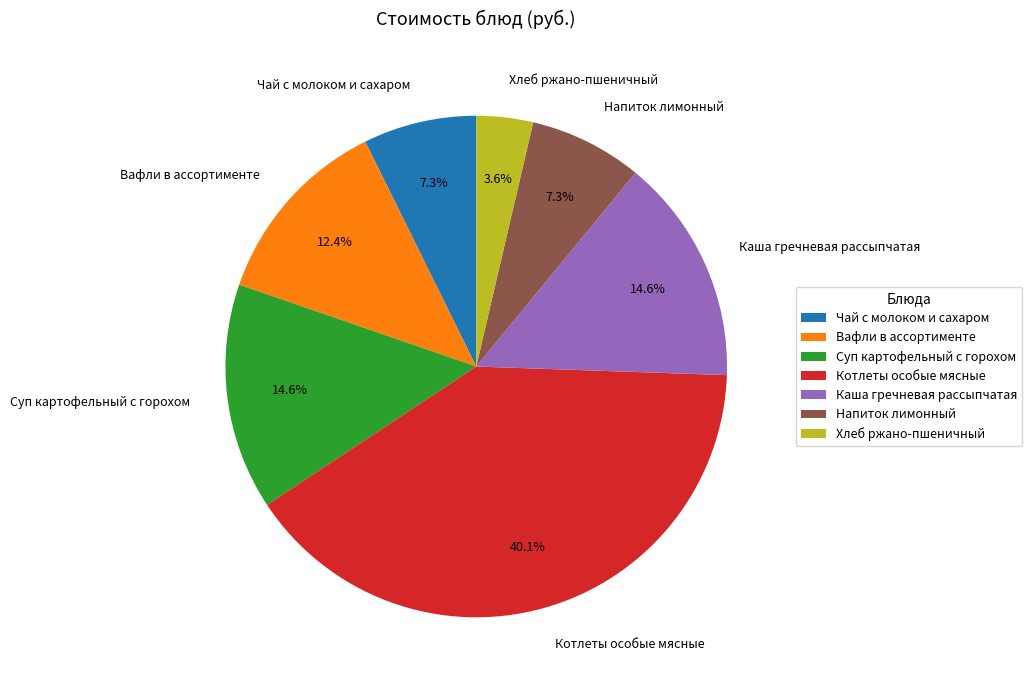

What percentage is the Вафли в ассортименте slice, to the nearest percent?

12%